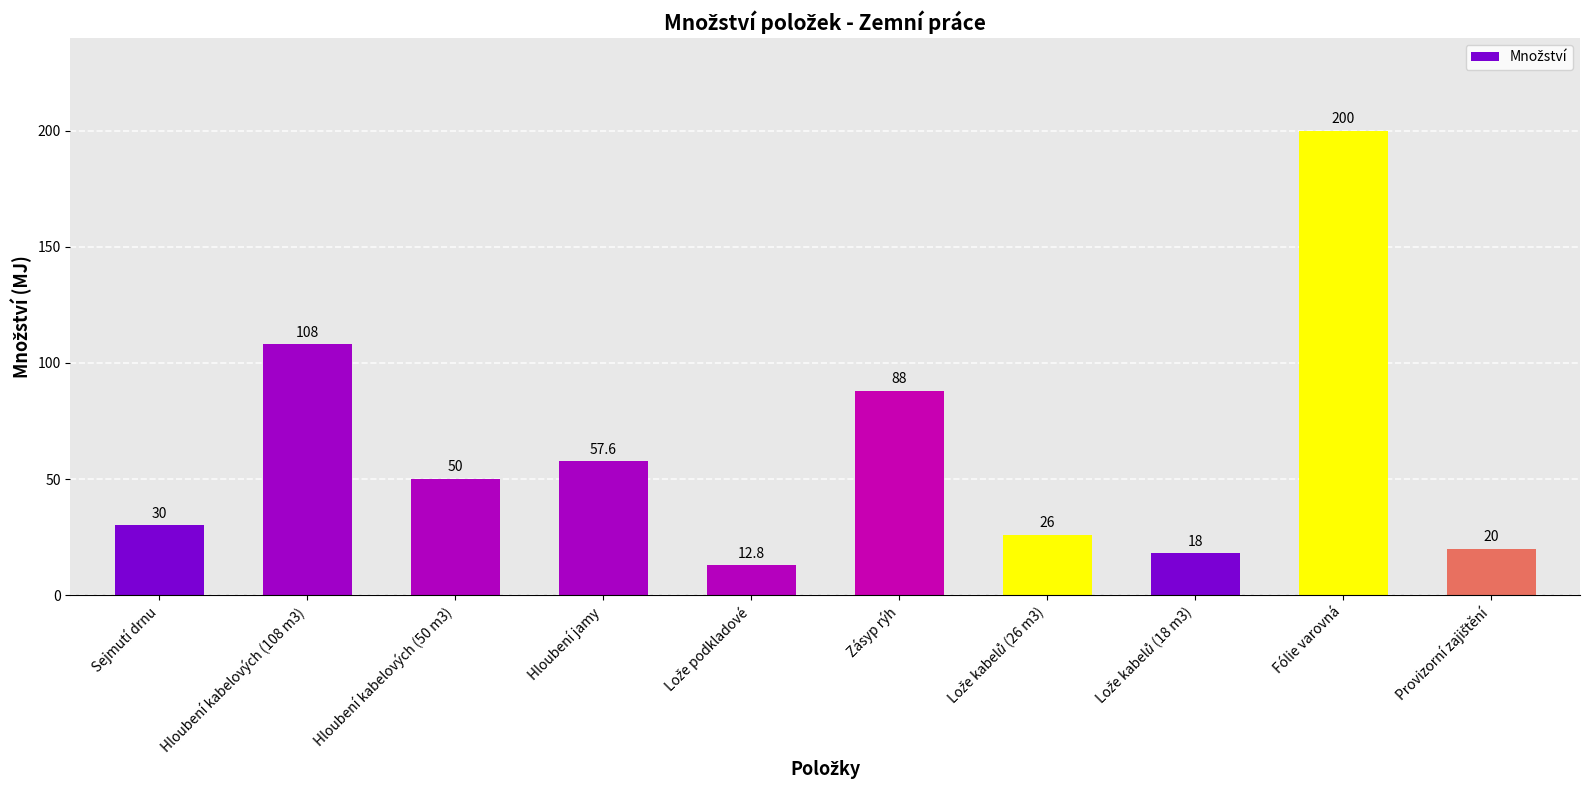

What is the difference between the maximum and second lowest values?

182.0